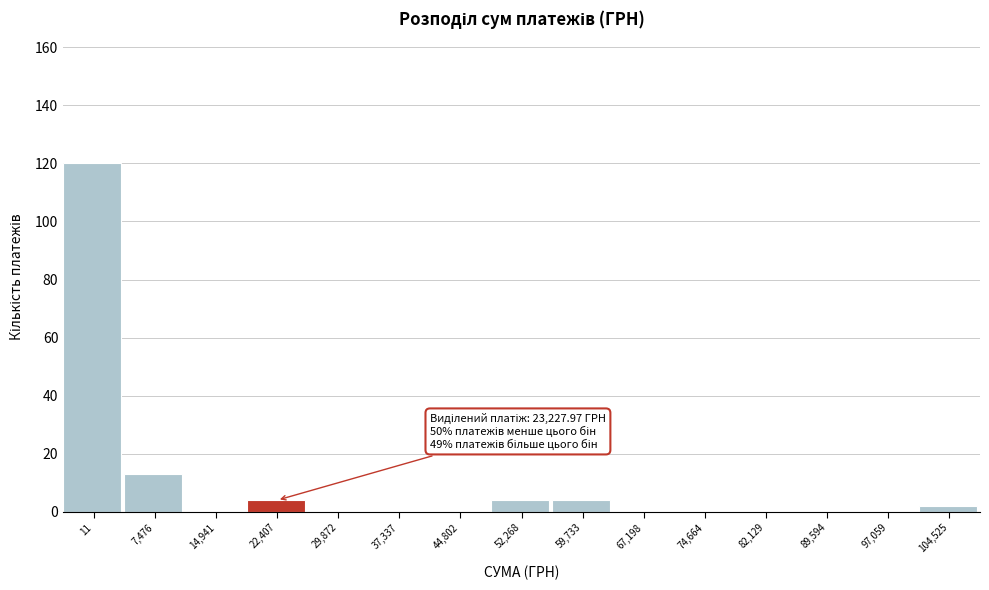

Reading right to left, extract all data points from this chart.

104,525=2	97,059=0	89,594=0	82,129=0	74,664=0	67,198=0	59,733=4	52,268=4	44,802=0	37,337=0	29,872=0	22,407=4	14,941=0	7,476=13	11=120